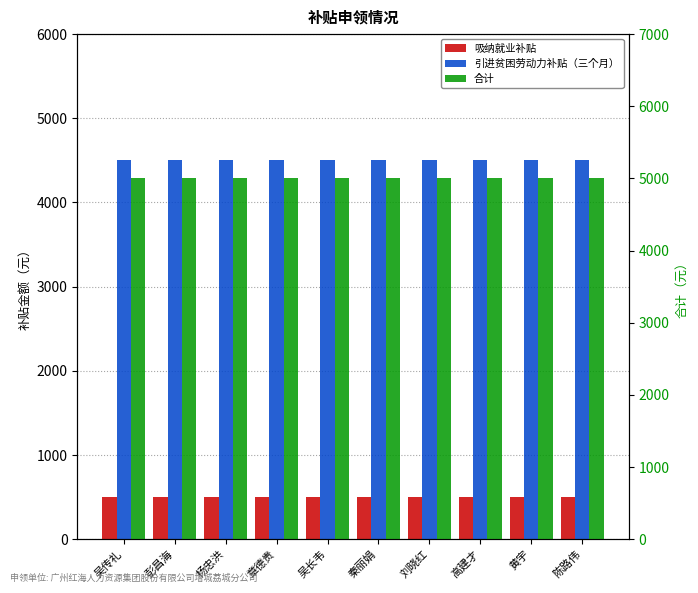

Where is 吸纳就业补贴 nearest to the value 500?

吴传礼